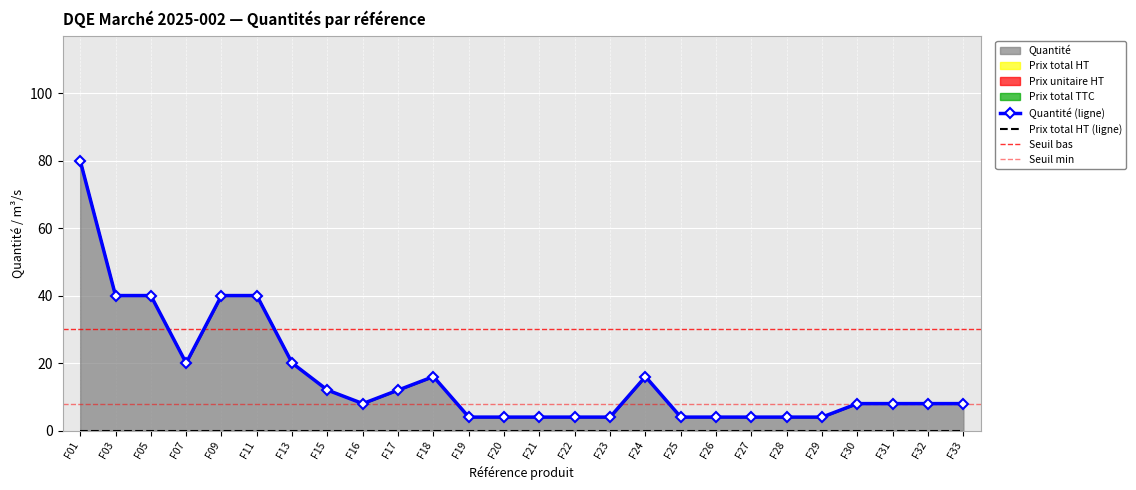

Is the value of Prix total HT at F09 greater than the value of Prix unitaire HT at F19?

No